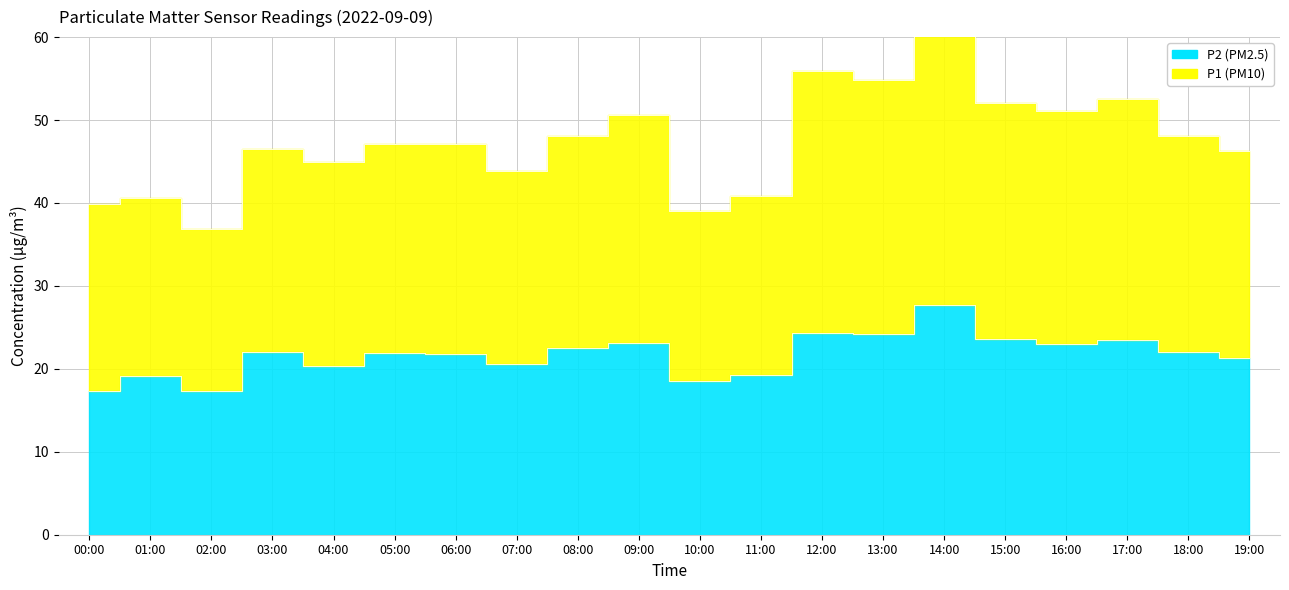

At which label does P2 first exceed 22?

08:00